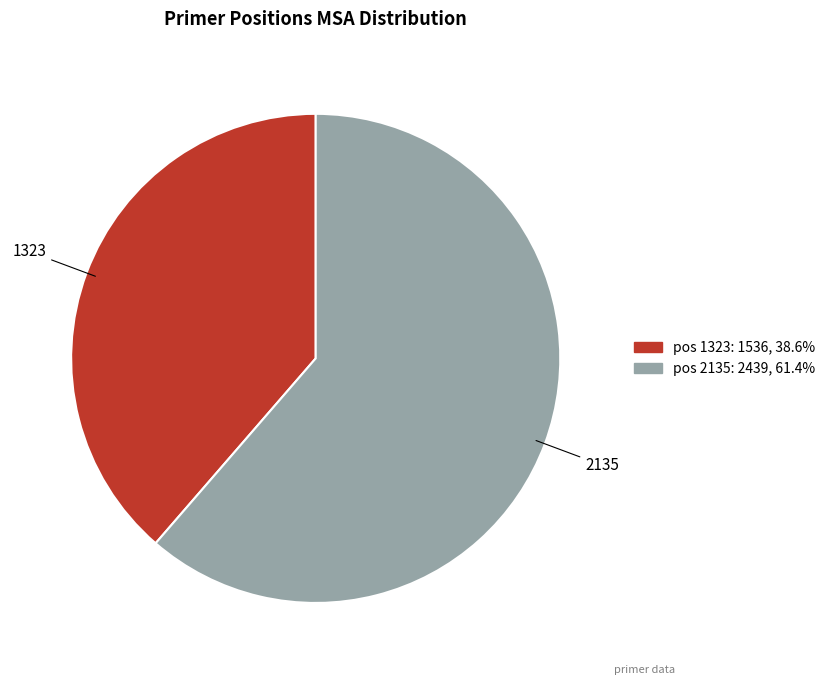

Combined, do pos 2135: 2439, 61.4% and pos 1323: 1536, 38.6% account for over 50%?

Yes